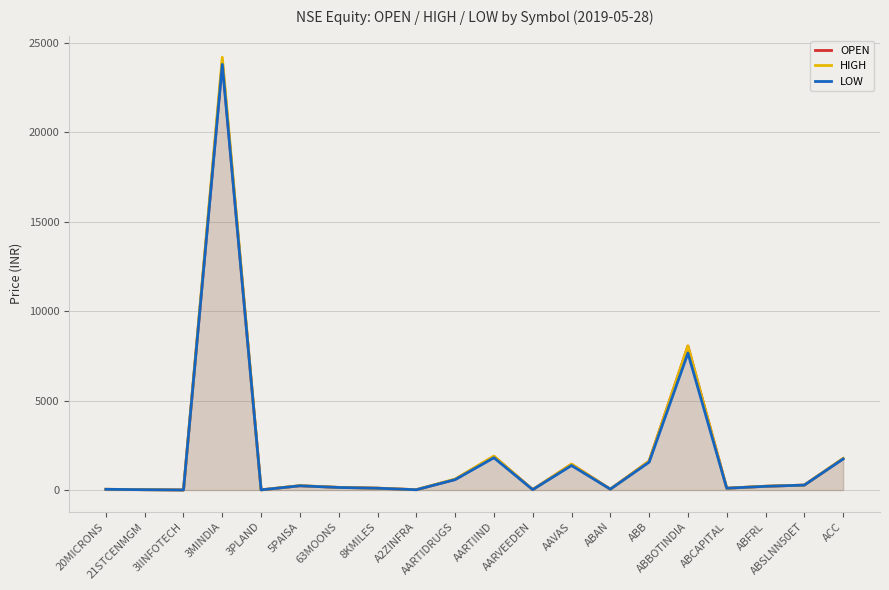

Is it true that HIGH equals 54.7 at ABCAPITAL?

False